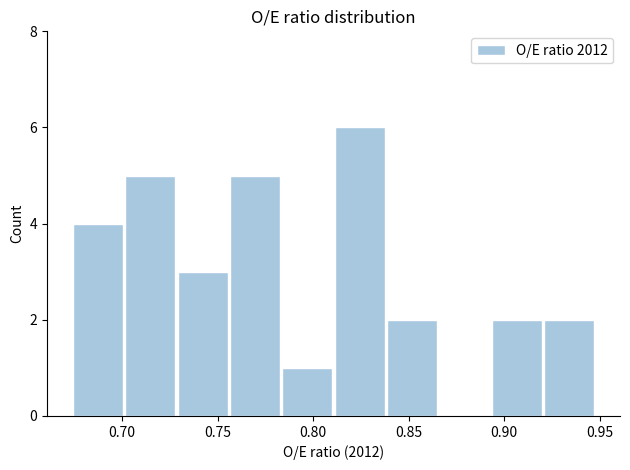

What is the height of the bar covering 0.810 to 0.840 on the x-axis? Neither the bar edges nor the heights are printed on the chart, so give them approximately, as read against the axes.

6